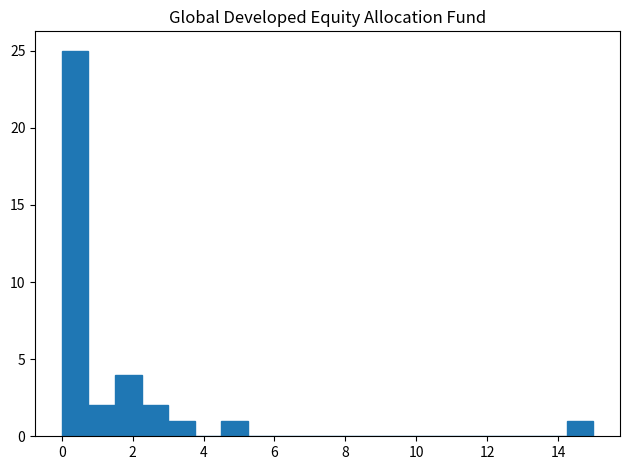

Around what value on the x-axis is the tallest bar? Give the approximate position of its centre, as read against the axis.

0.4